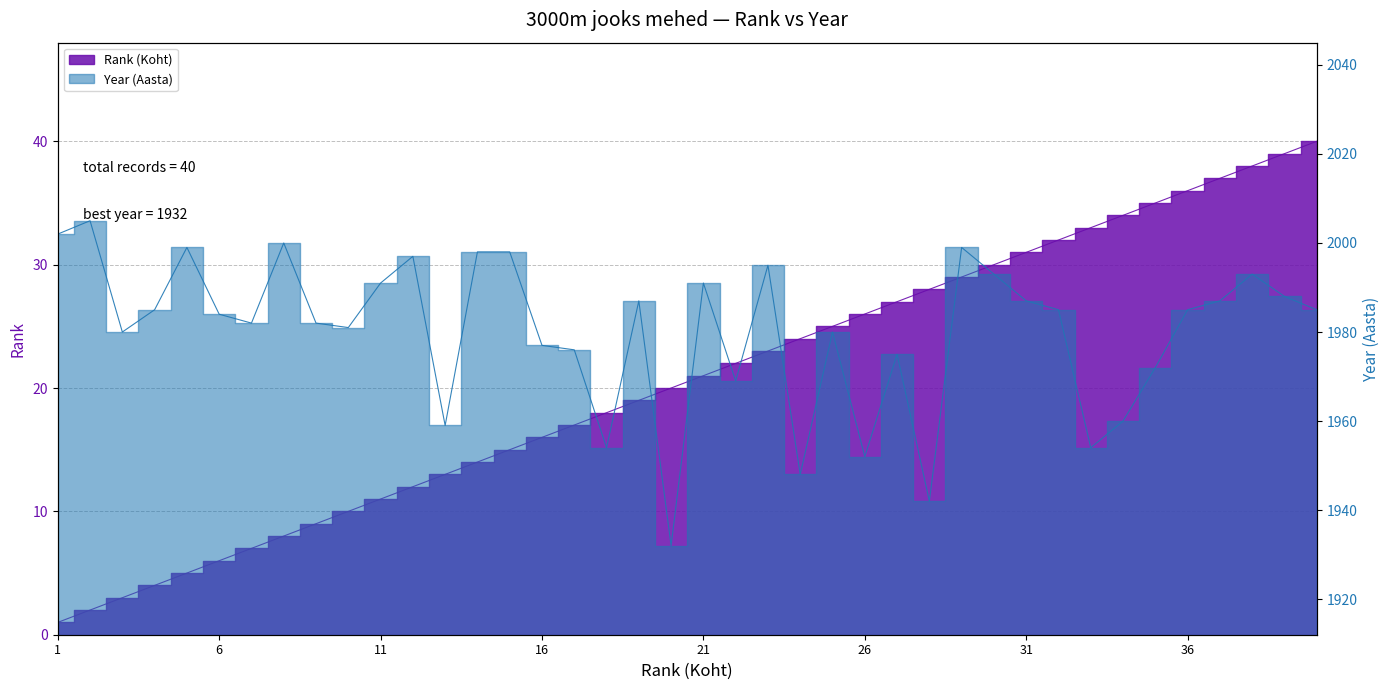

True or false: Rank (Koht) and Year (Aasta) intersect in this chart.

False